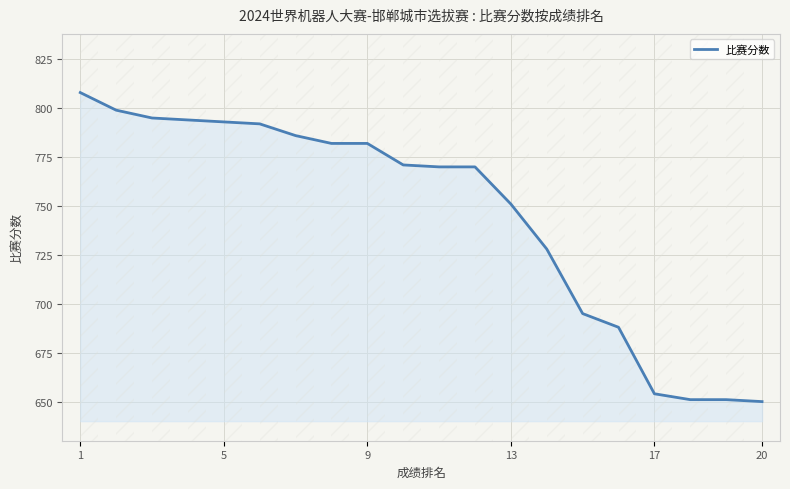

What is the minimum value shown in the chart?

650